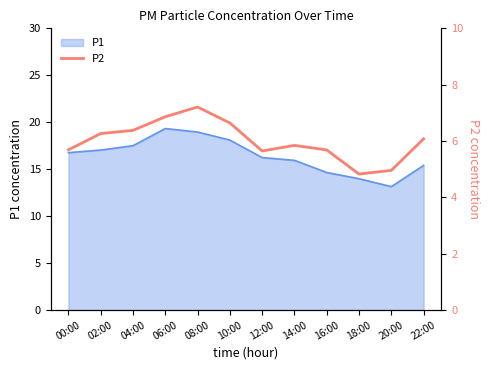

Which label corresponds to the largest value in the chart?

08:00